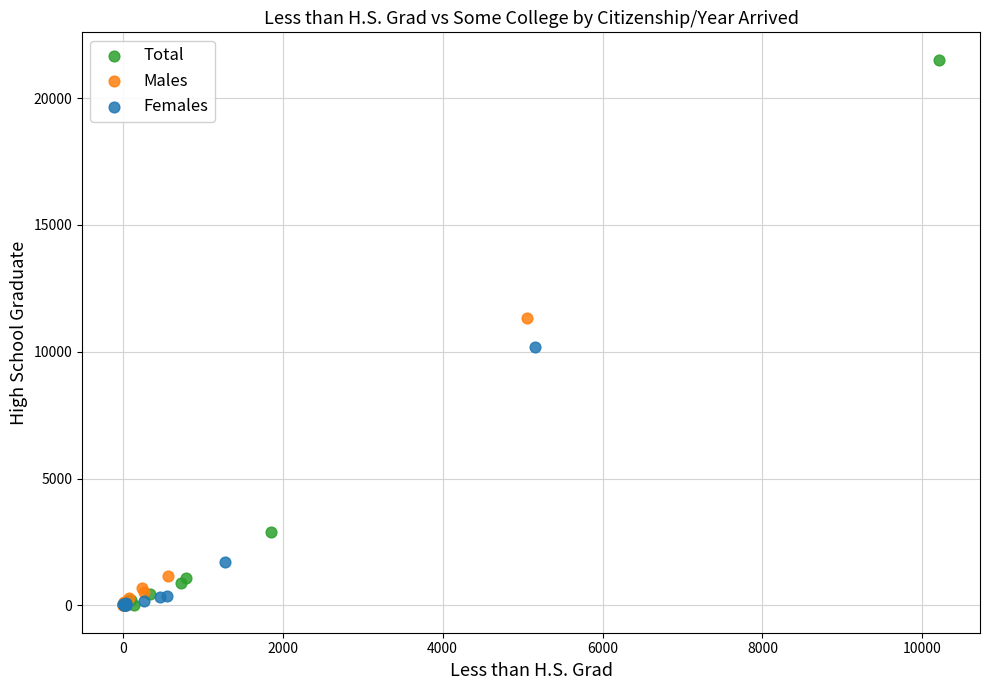

Which series has the widest spread of Y values?

Total